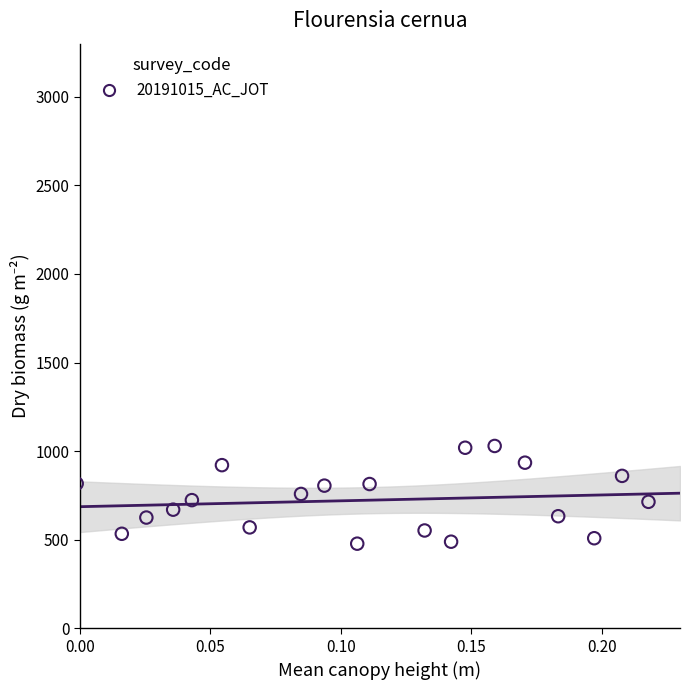

What is the range of Y values (max minus min)?

551.5